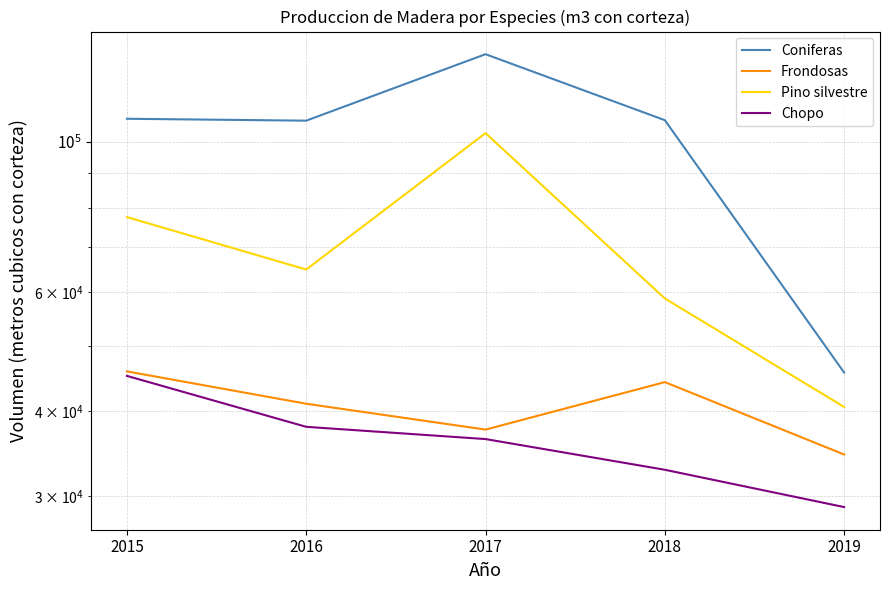

What is the sum of the Pino silvestre values at 2016 and 2015?

142262